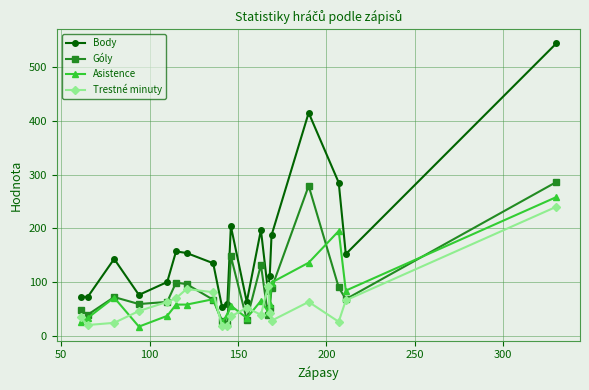

What is the maximum value for Body?

544